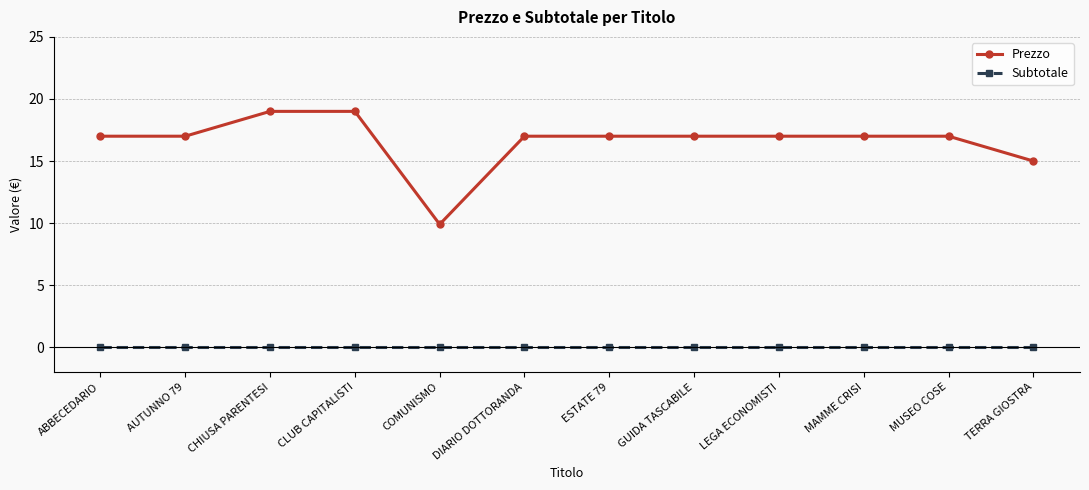

Rank the series by their maximum value, from highest to lowest.

Prezzo, Subtotale